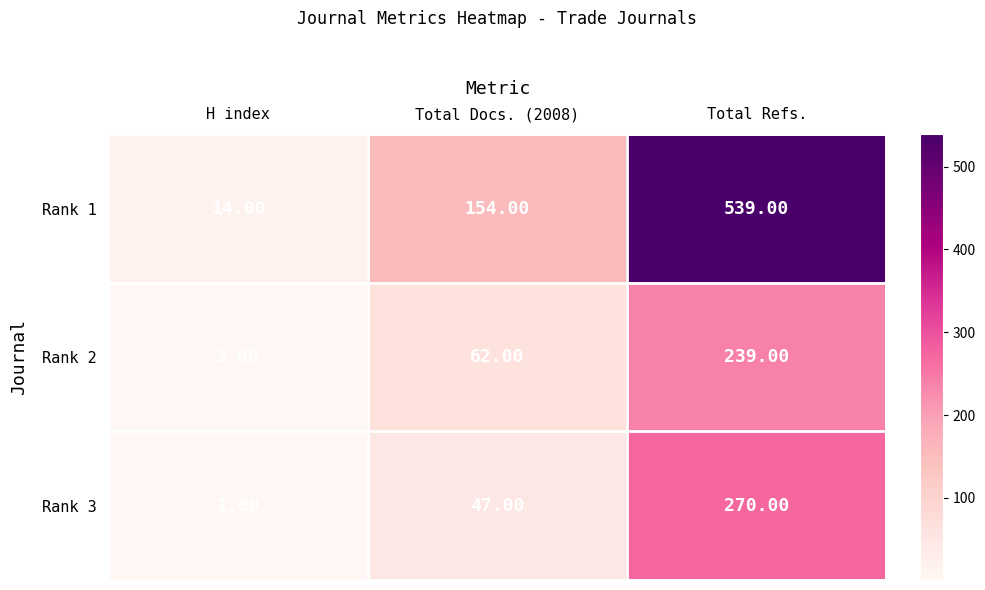

How many distinct data groups are displayed?

3